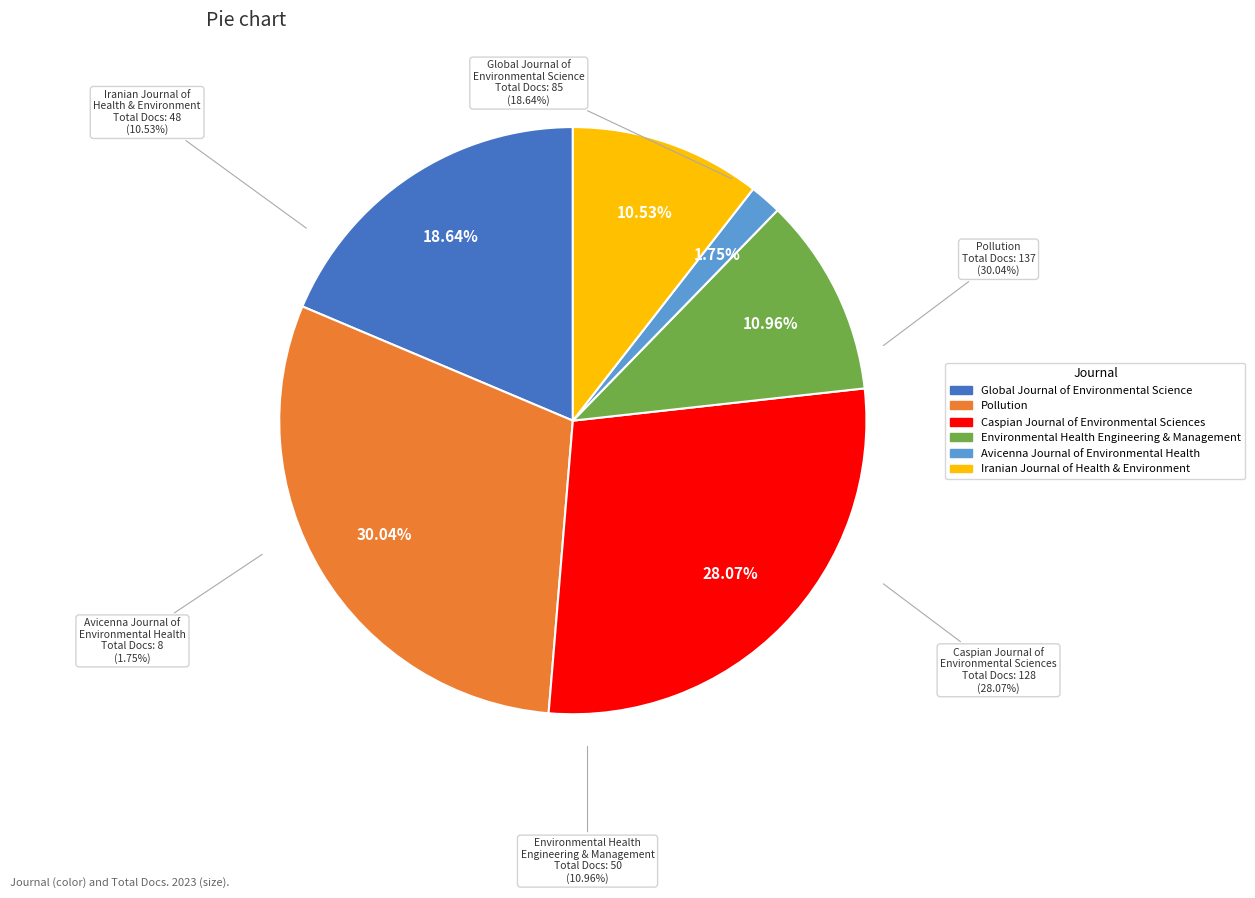

Which slice is the largest?

Pollution